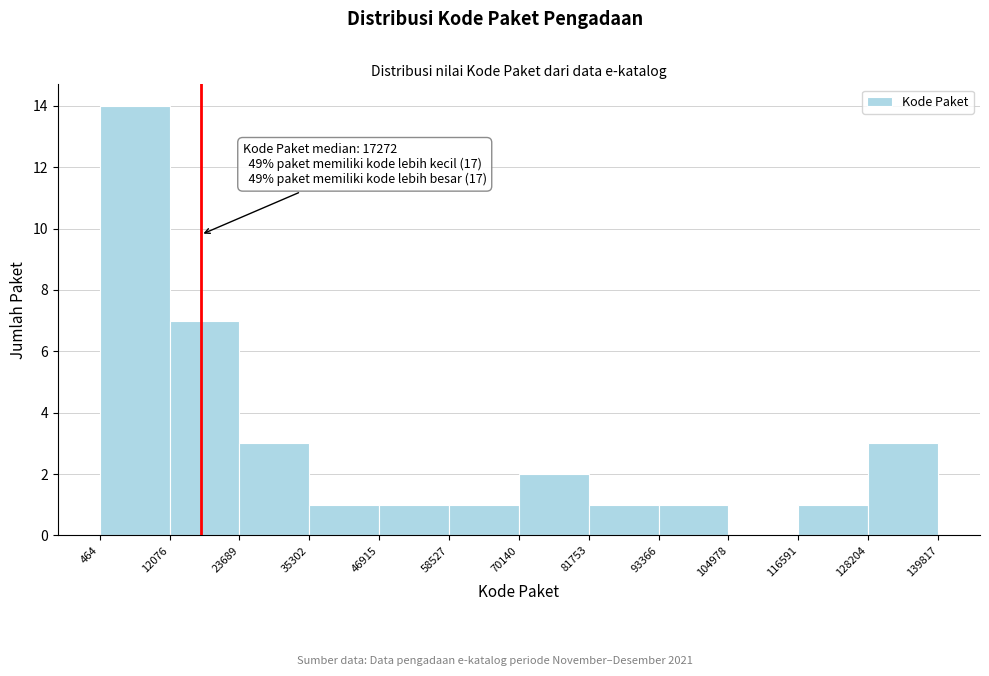

Over which range of the x-axis is the bar tallest?

464 to 12076